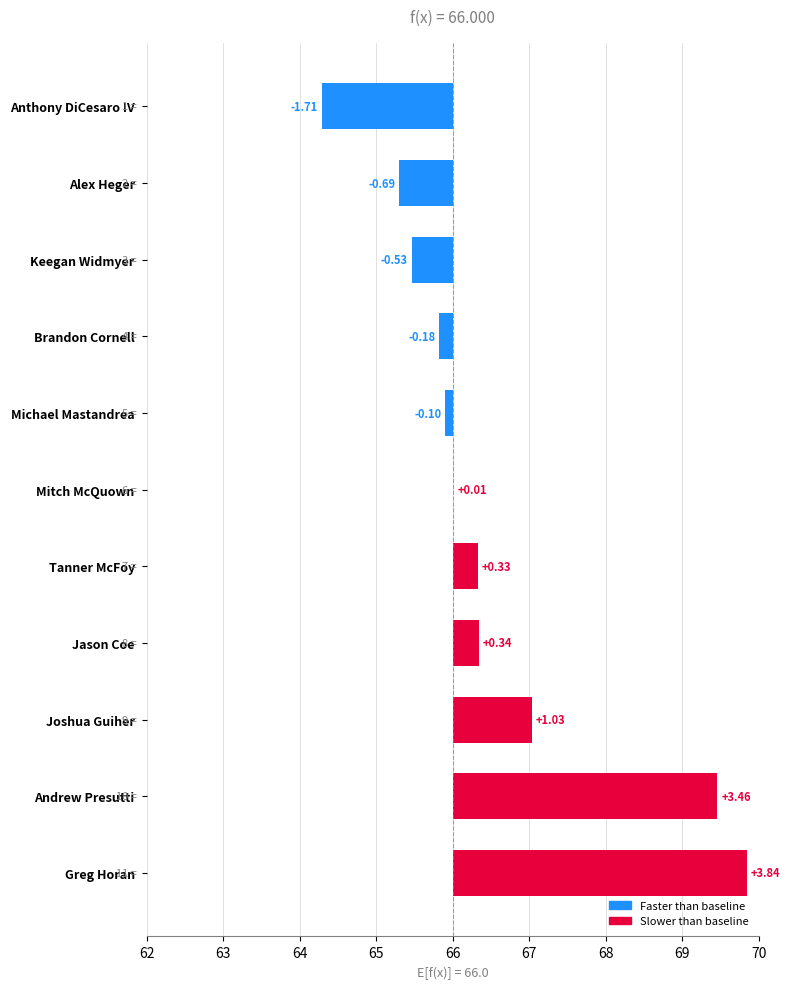

What position from the left is Keegan Widmyer?

3